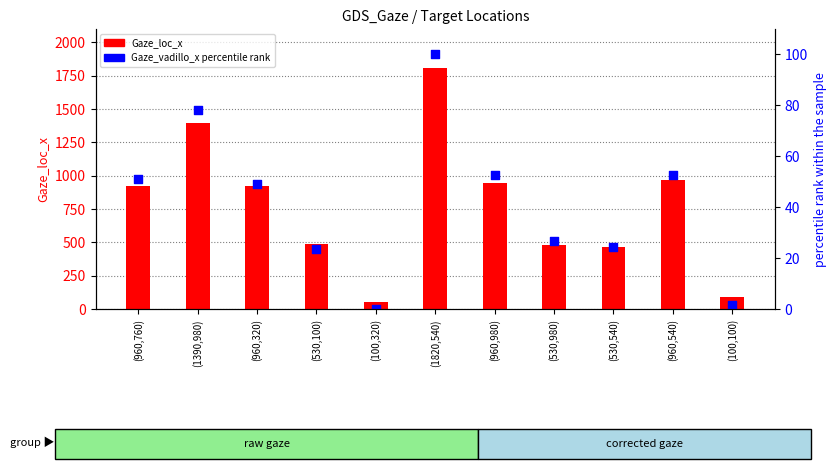

What are all the series names shown in the legend?

Gaze_loc_x, Gaze_vadillo_x (percentile rank)